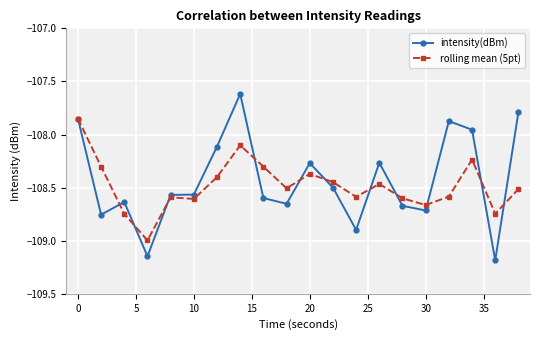

Which series has the widest spread of values?

intensity(dBm)